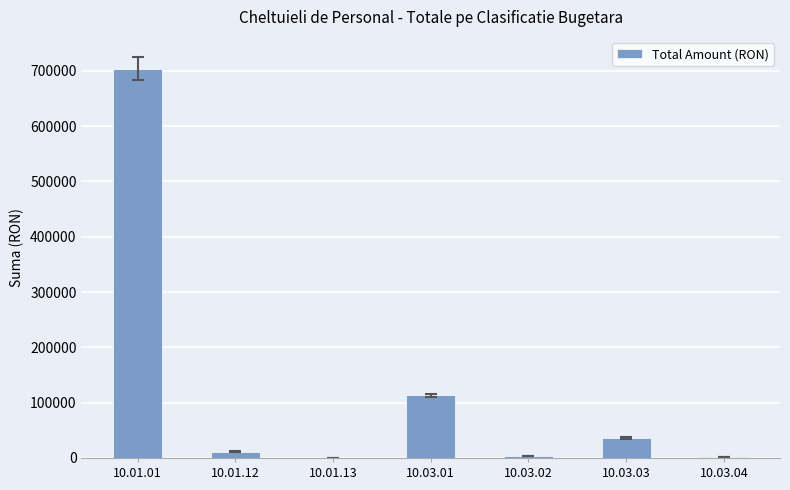

What is the sum of the values at 10.01.01 and 10.03.03?

739948